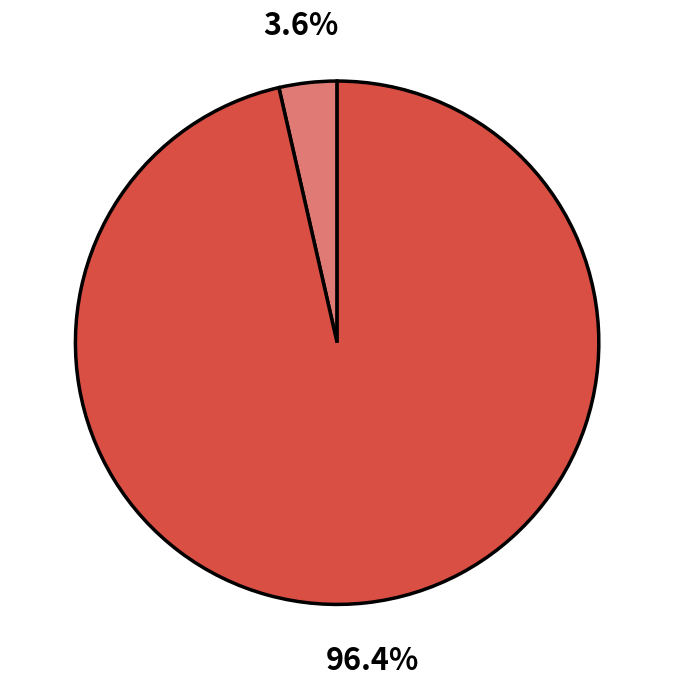

Does any single category account for the majority?

Yes